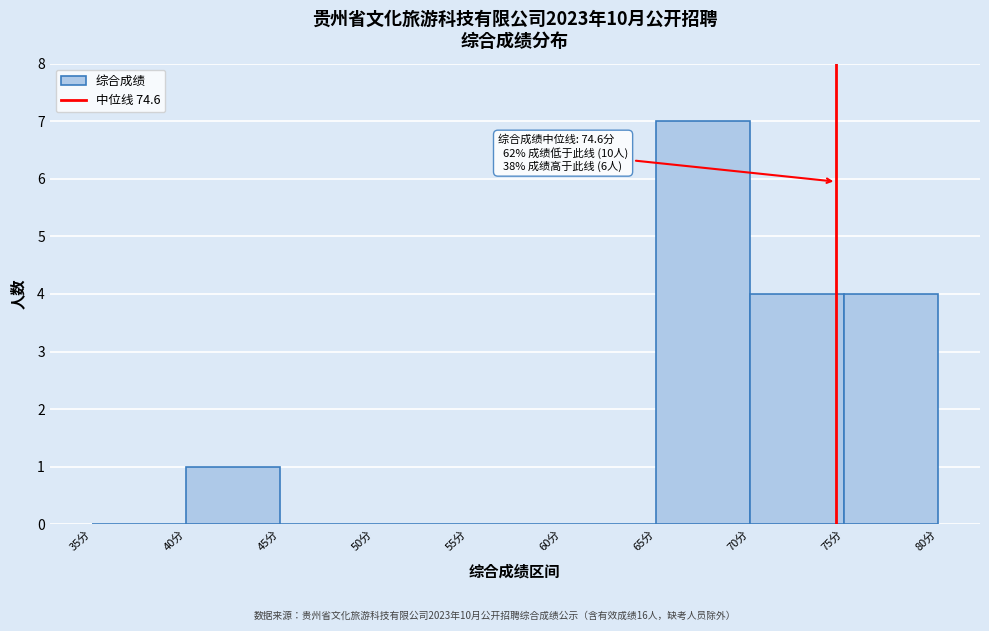

Which range on the x-axis has the tallest bar?

65 to 70